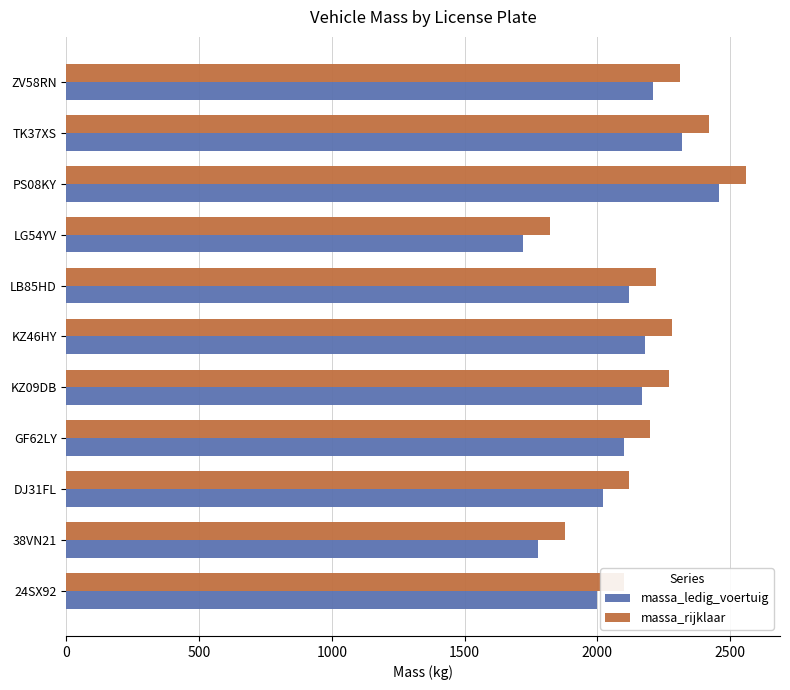

The massa_ledig_voertuig series shows 1720 at LG54YV. True or false?

True